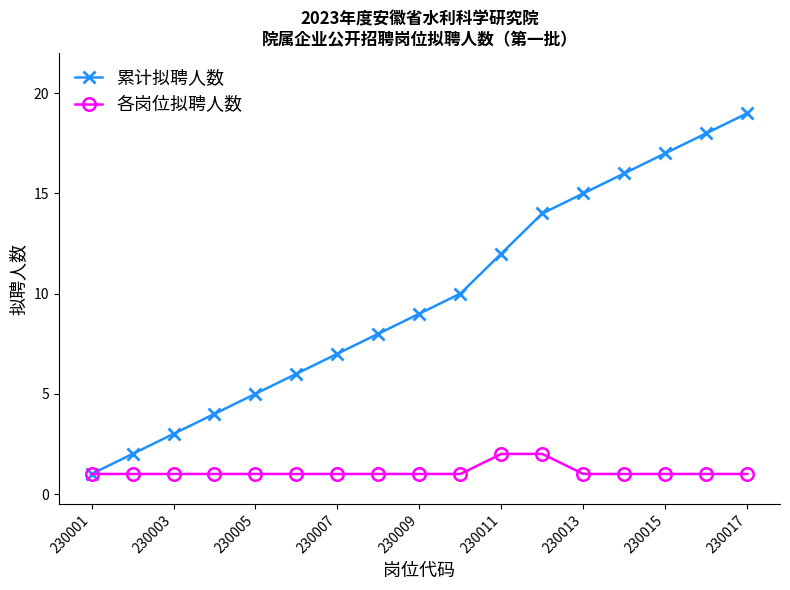

How many categories are shown in the chart?

17